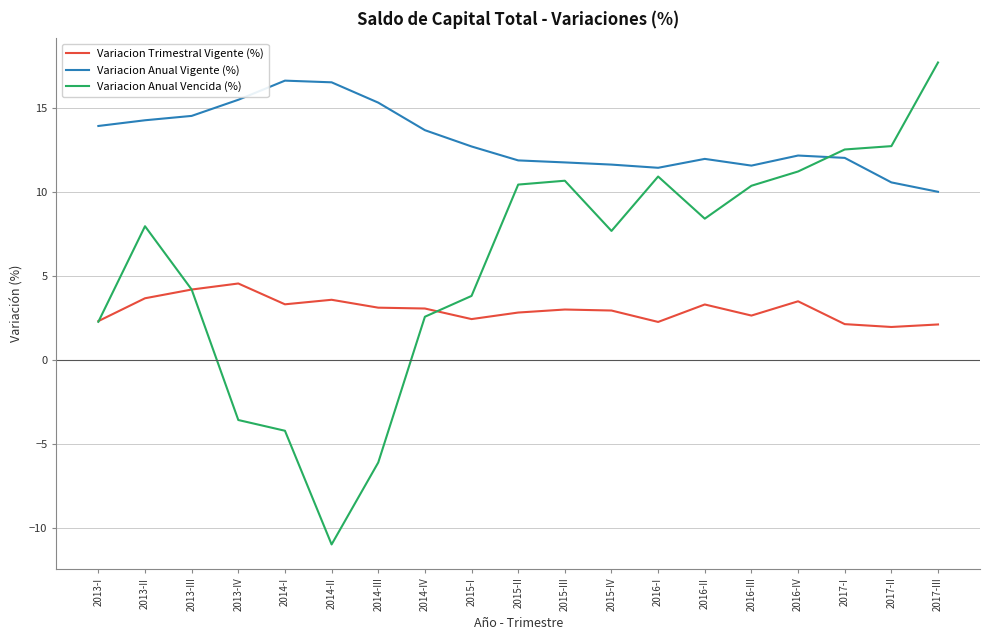

What is the greatest value displayed?

17.7